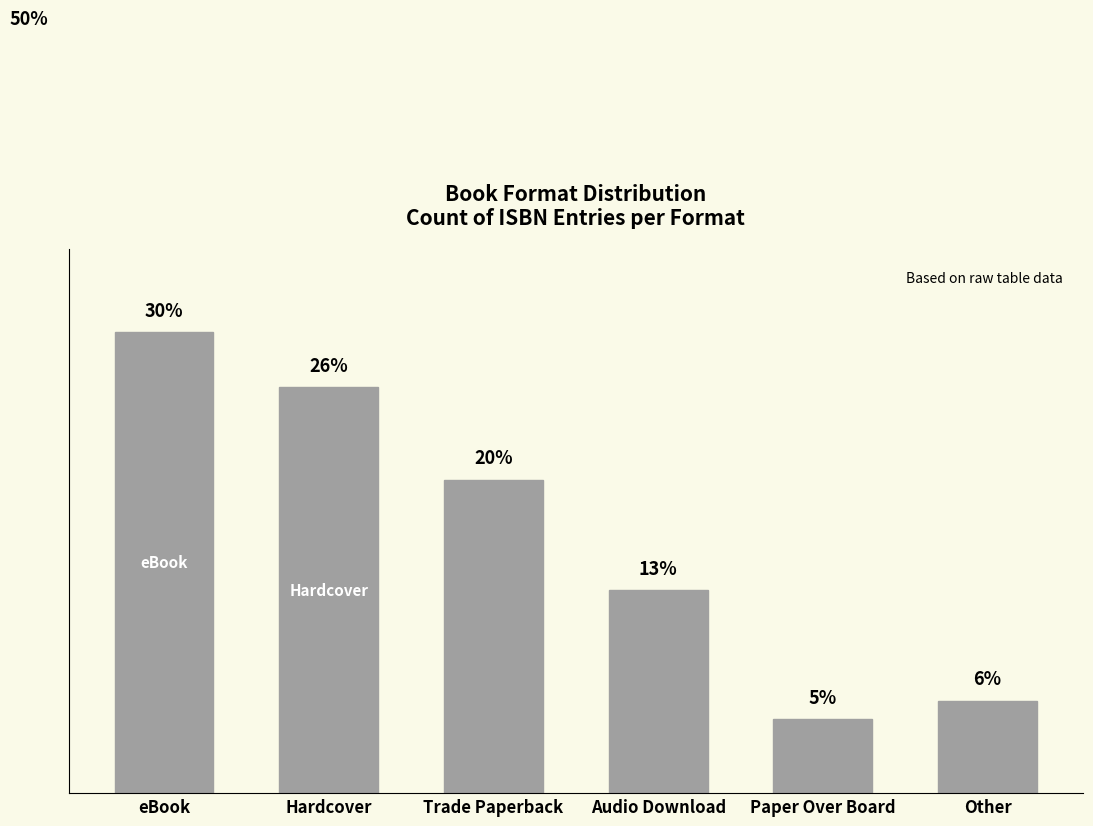

Reading left to right, what are all the values shown in this chart?

eBook=29.8	Hardcover=26.2	Trade Paperback=20.2	Audio Download=13.1	Paper Over Board=4.8	Other=6.0